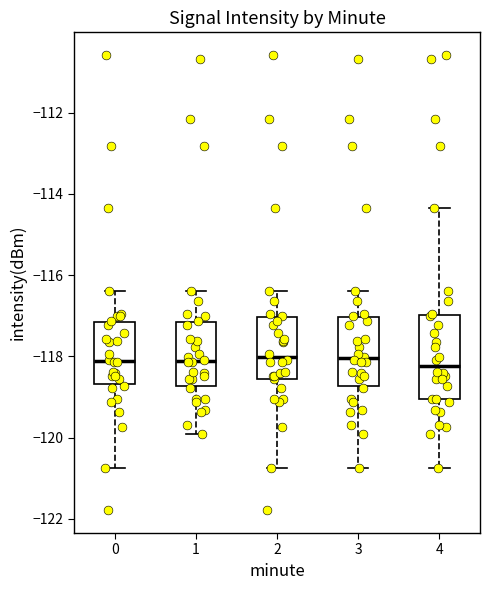

Comparing the boxes themselves (not the whiskers), which one is the tallest?

4